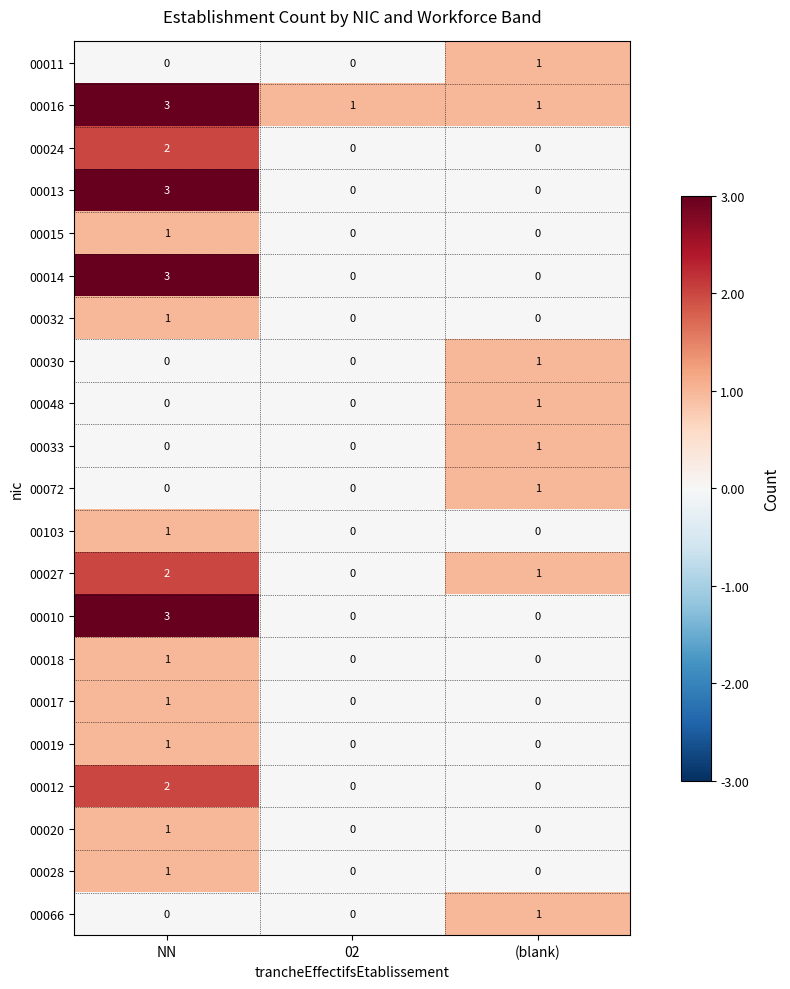

What is the sum of the 00016 values at NN and 02?

4